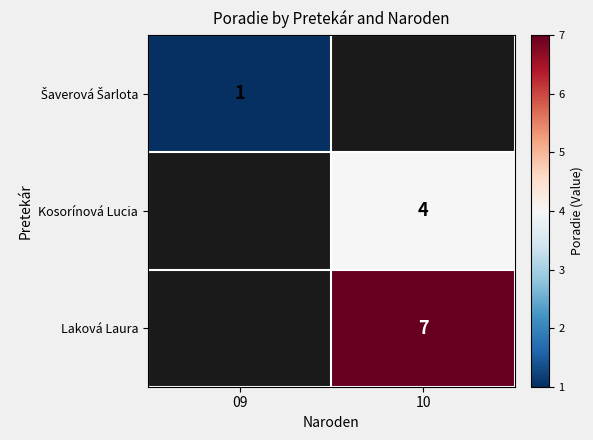

The Kosorínová Lucia series shows 4 at 10. True or false?

True